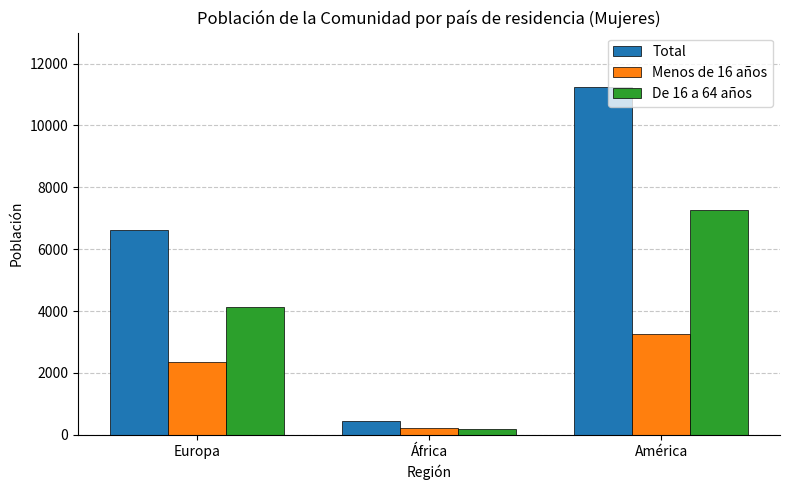

What is the average value of the De 16 a 64 años series?

3869